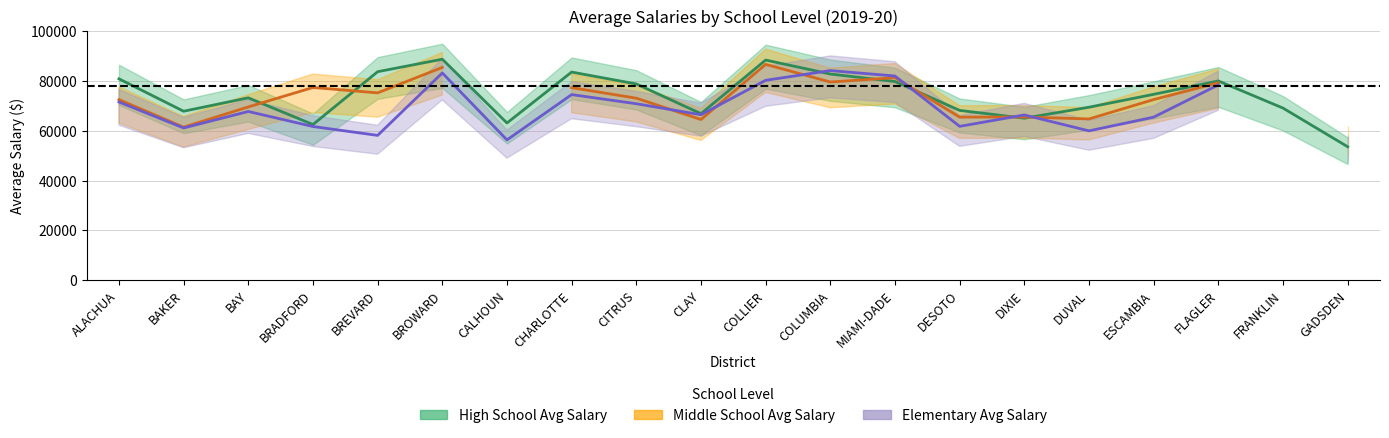

Where is the first local maximum for Middle School Avg Salary?

BRADFORD